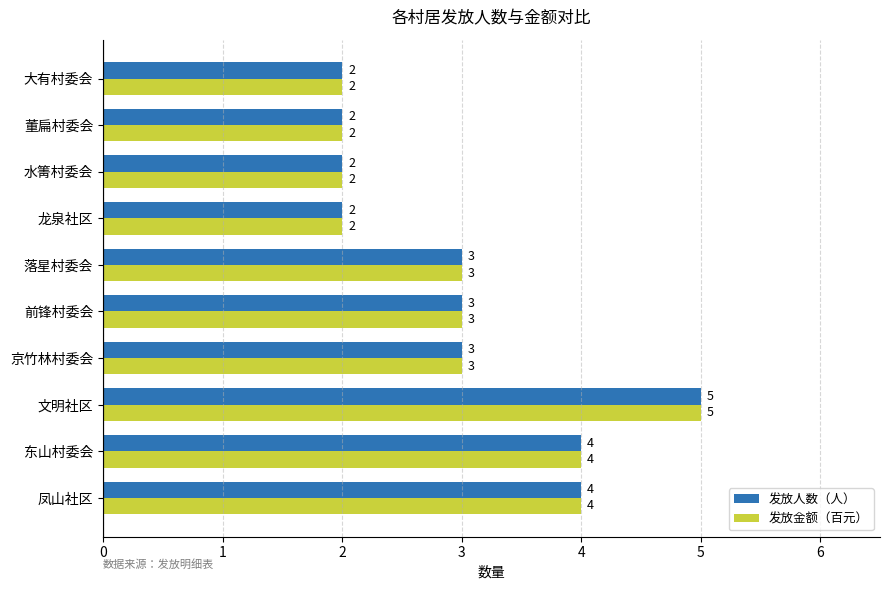

What is the difference between the maximum and second lowest values in the 发放人数（人） series?

3